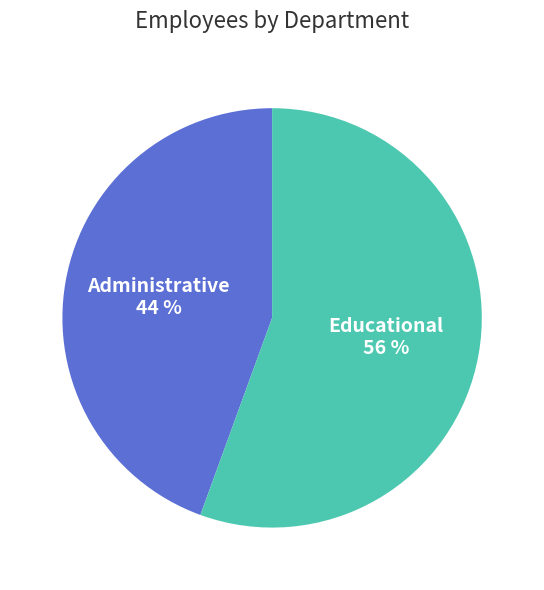

Is there any slice that represents more than half of the pie?

Yes